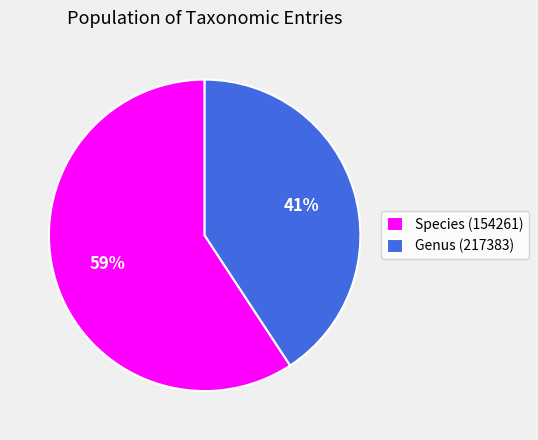

Which slice is the smallest?

Genus (217383)